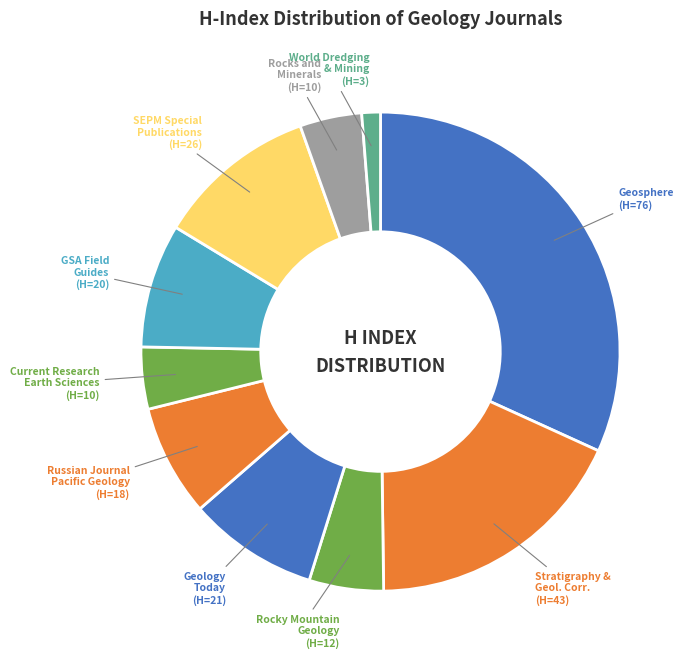

How many slices are in this pie chart?

10